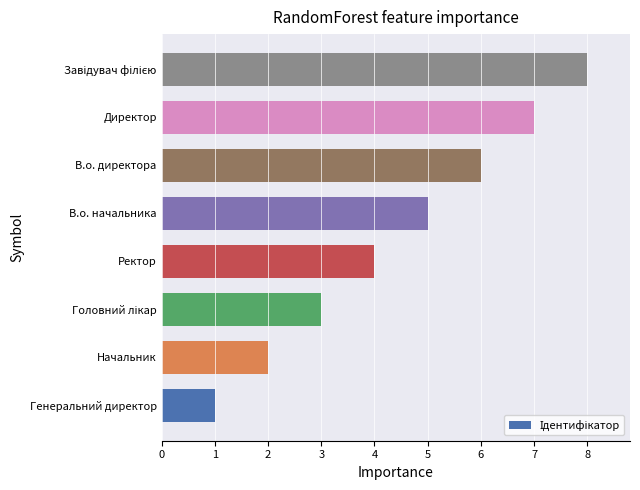

How many series are shown in this chart?

1